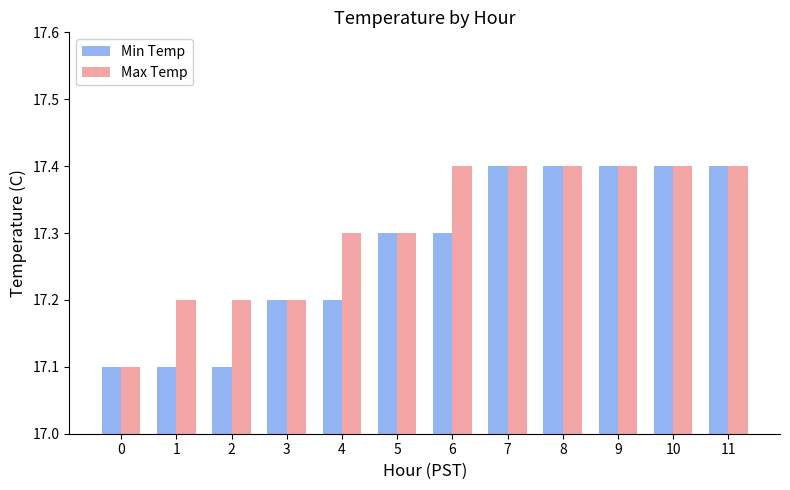

Does the chart contain any negative values?

No